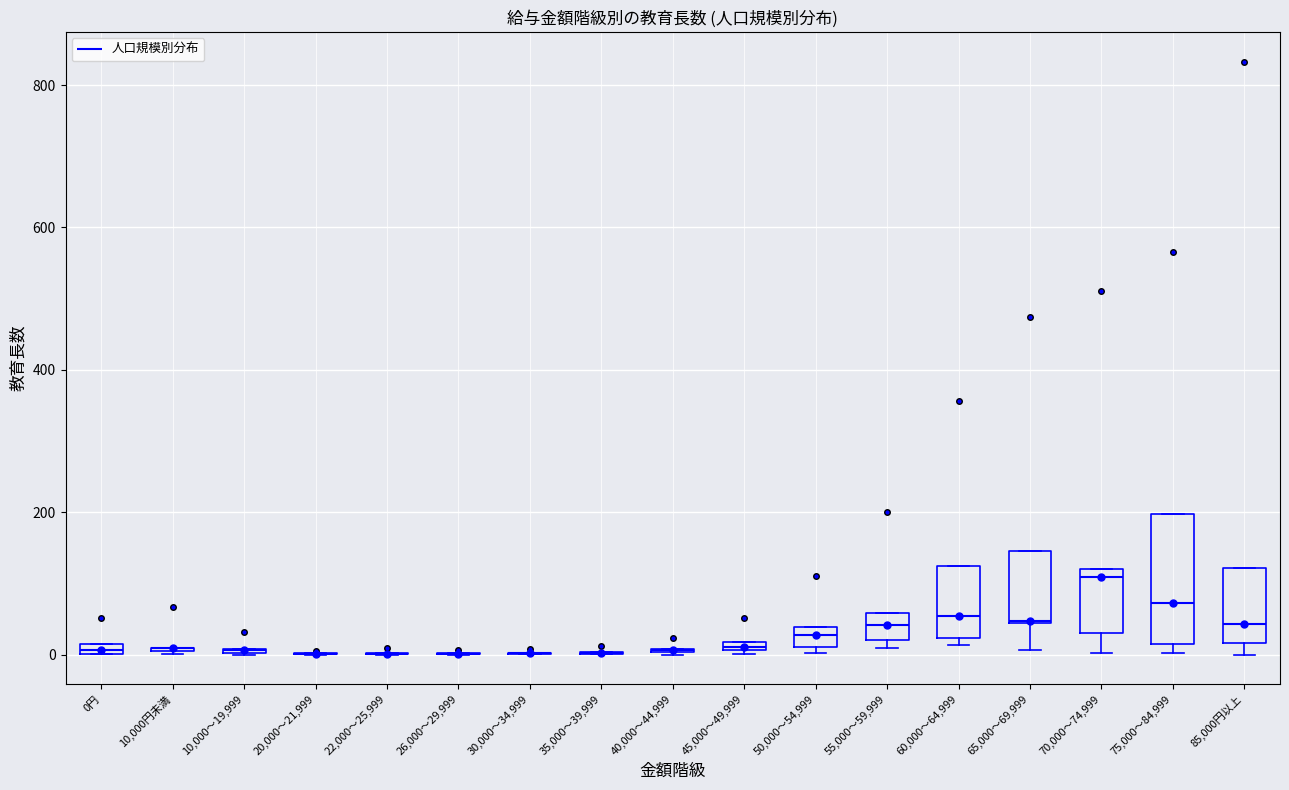

Comparing the boxes themselves (not the whiskers), which one is the tallest?

75,000～84,999